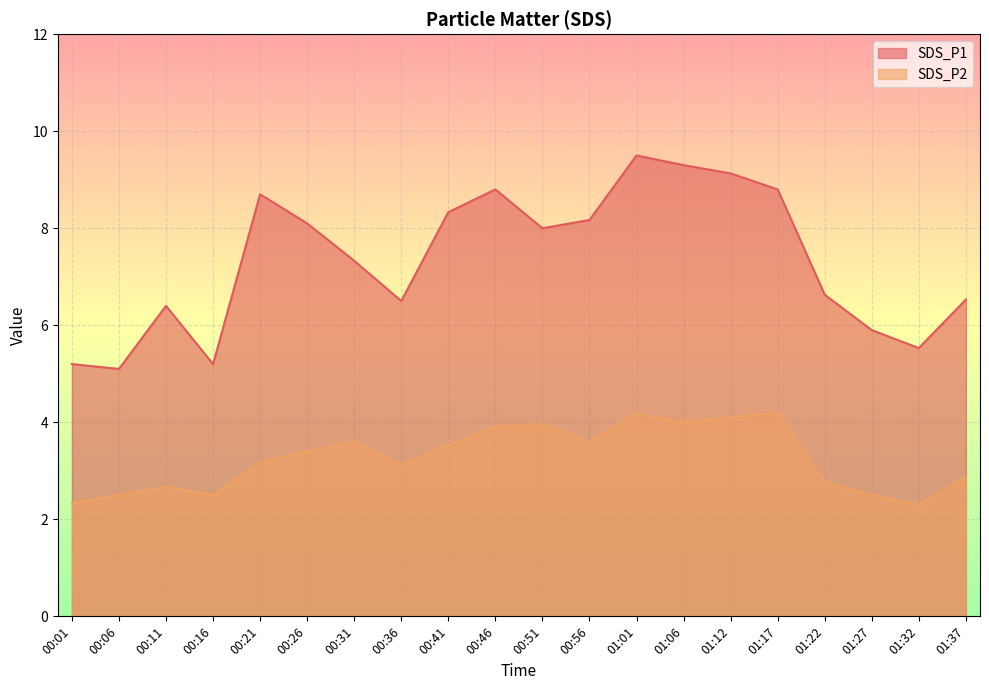

At which category does the chart reach its peak across all series?

01:01